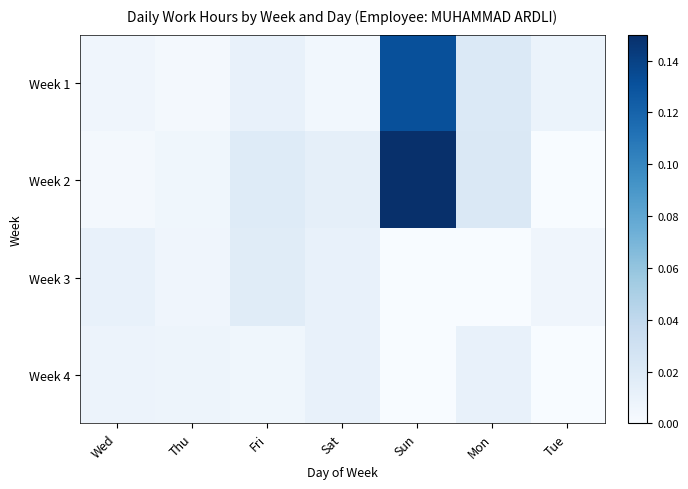

Rank the series at Sun from highest to lowest value.

Week 2, Week 1, Week 3, Week 4